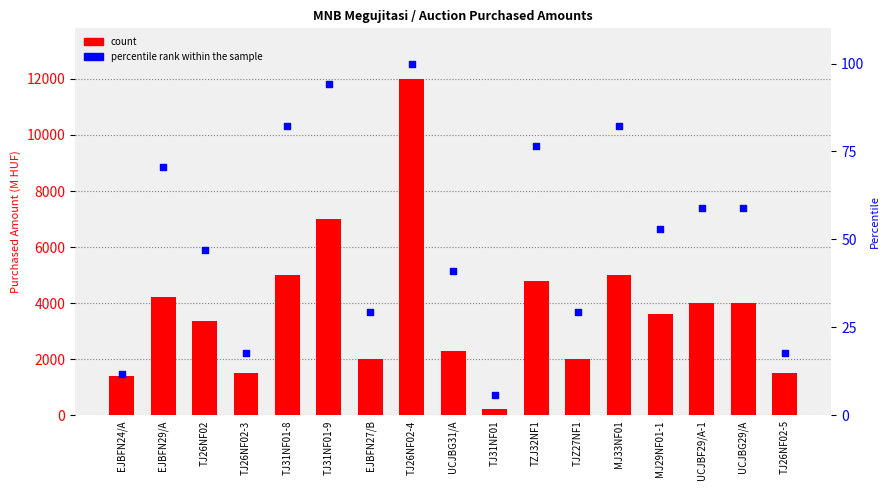

At which category is the sum across all series the highest?

TJ26NF02-4